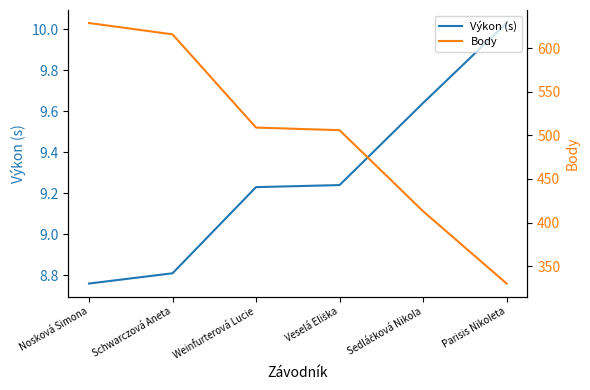

At which label is Výkon (s) closest to 9?

Schwarczová Aneta